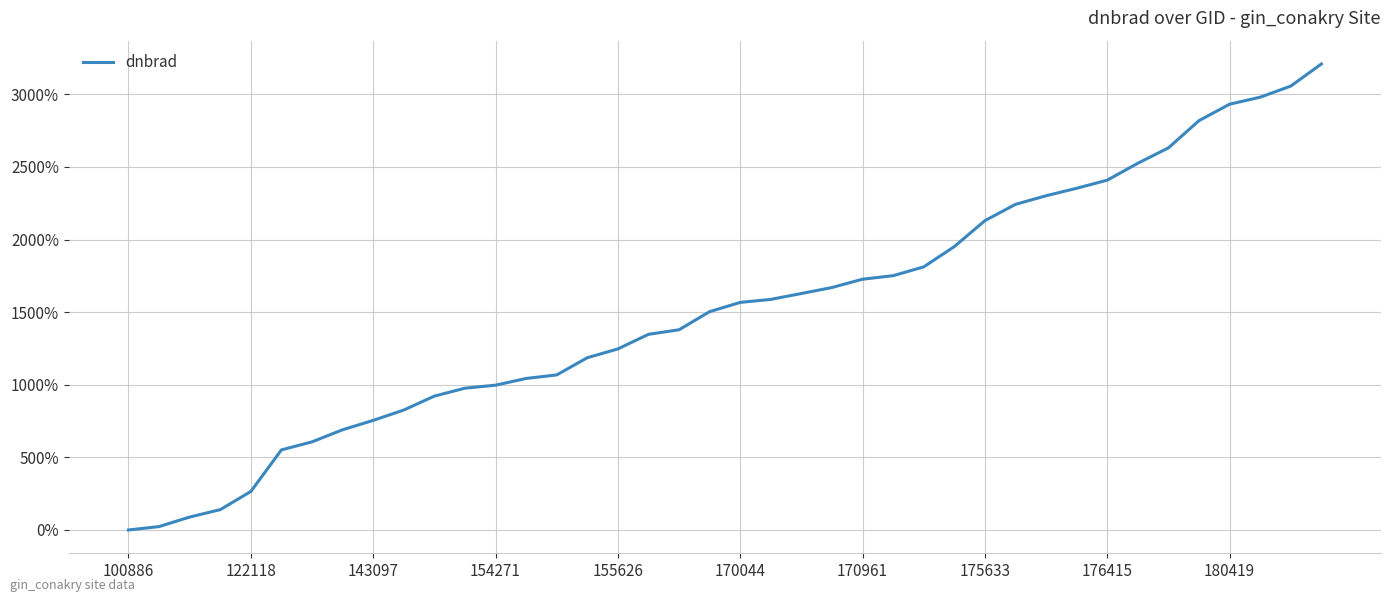

What is the difference between the maximum and minimum values?

3209.4